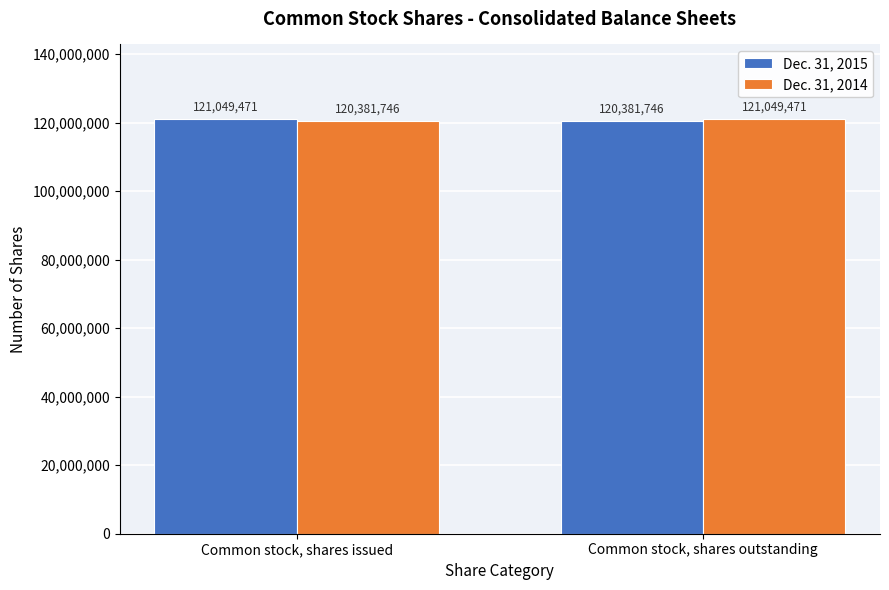

Are the bars horizontal?

No